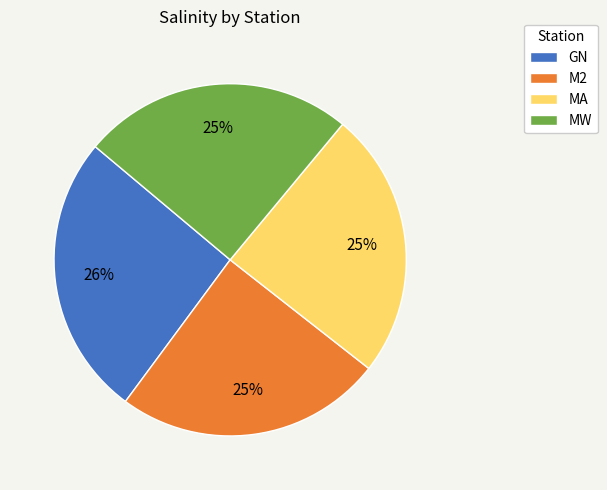

Which category has the biggest portion of the pie?

GN